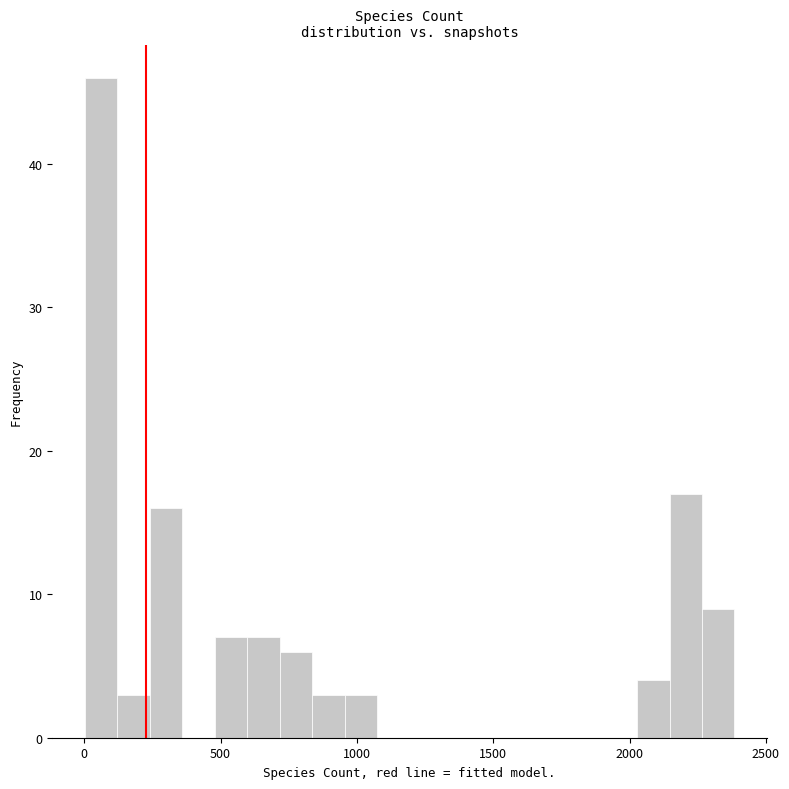

Around what value on the x-axis is the tallest bar? Give the approximate position of its centre, as read against the axis.

50